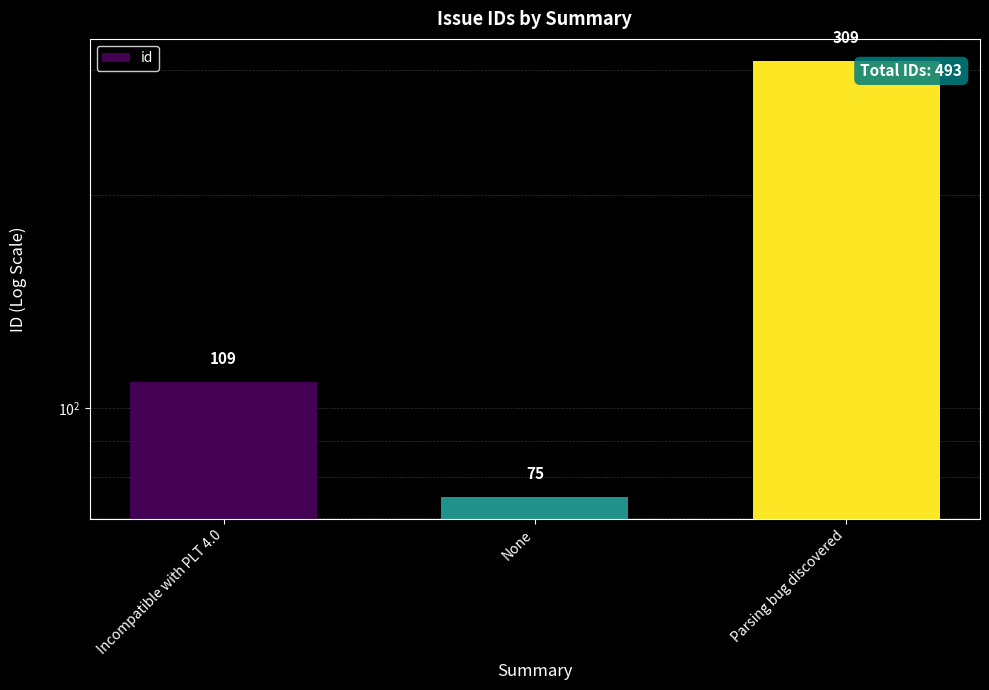

Where does the data first go above 109?

Parsing bug discovered